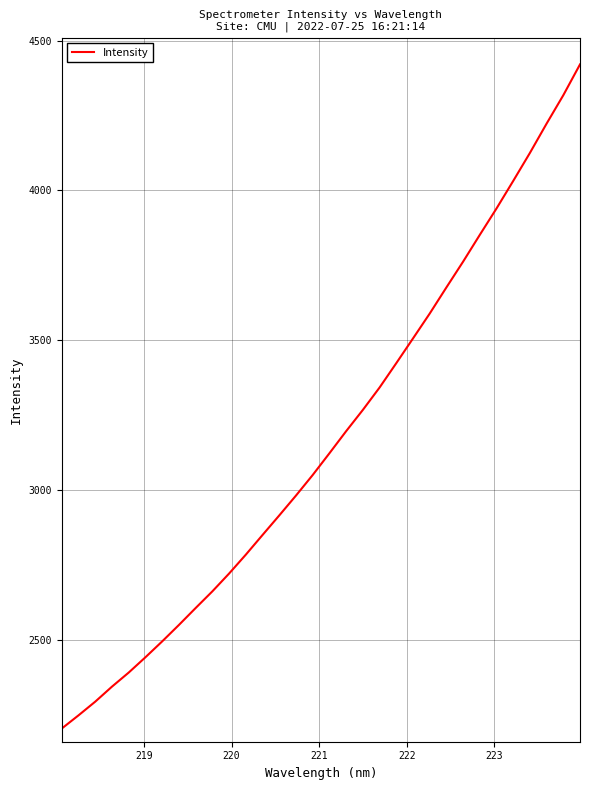

What is the greatest value displayed?

4420.9